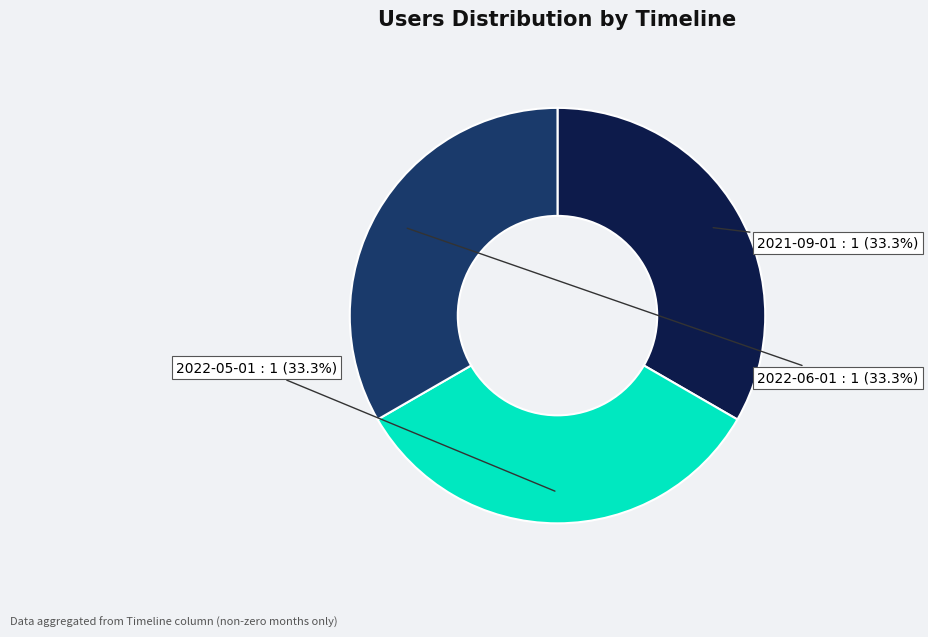

To the nearest percent, what percentage of the pie is 2021-09-01?

33%